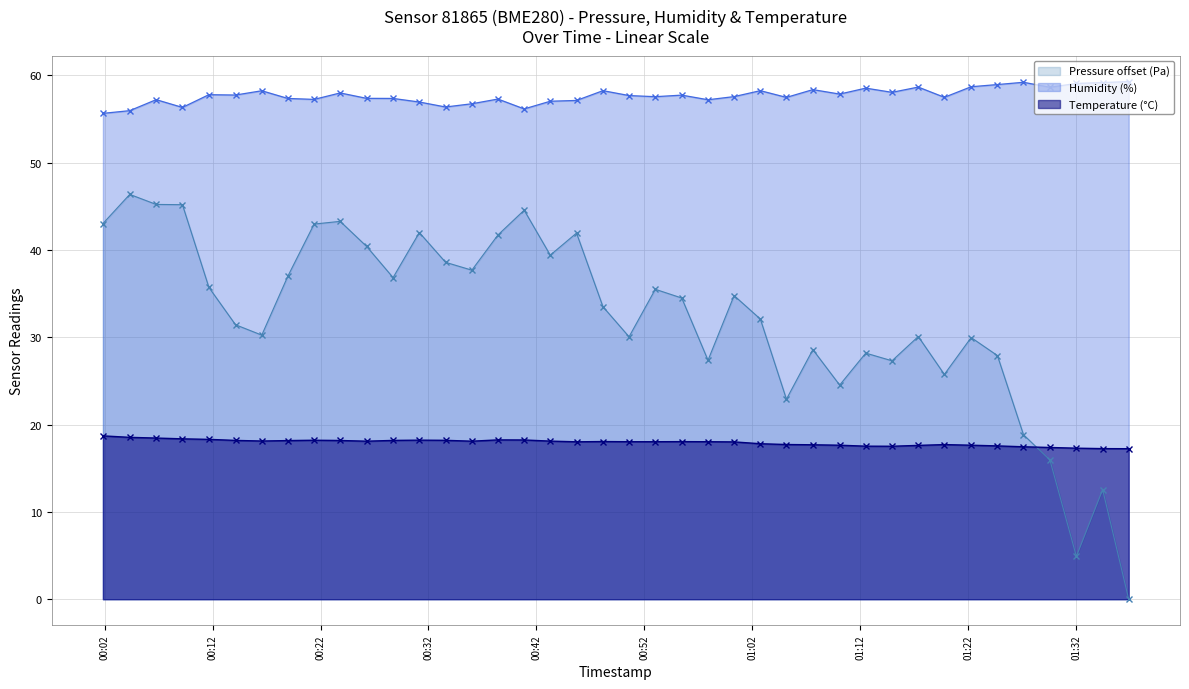

What is the label of the 11th point from the left?

2024-03-22T00:26:16